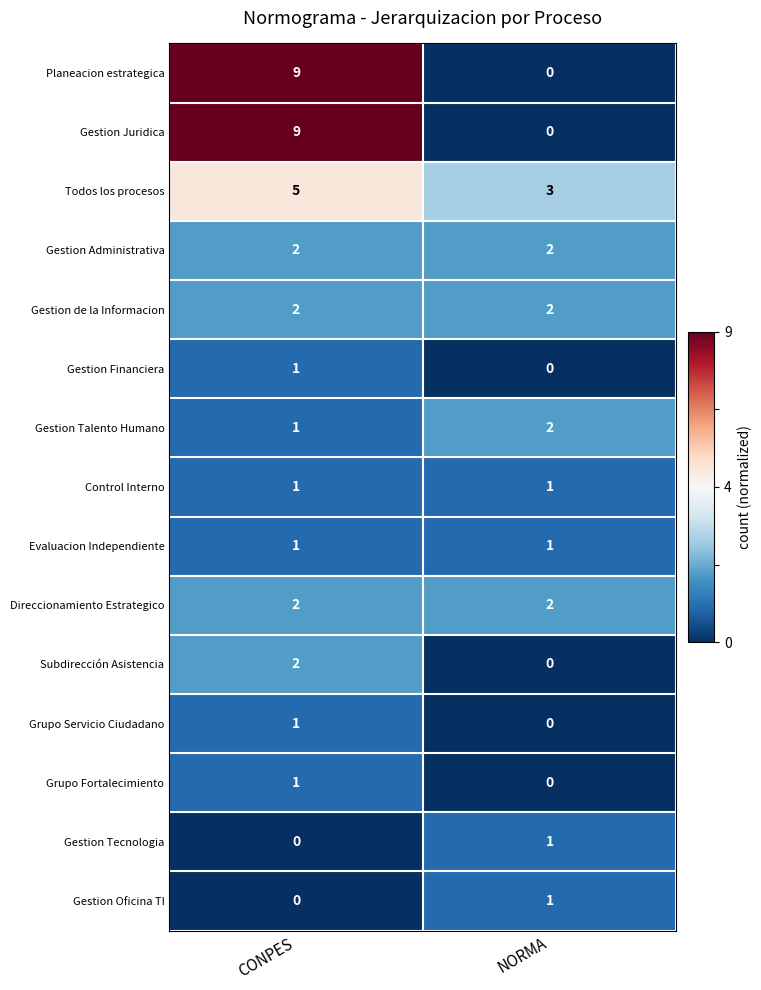

What is the greatest value displayed?

9